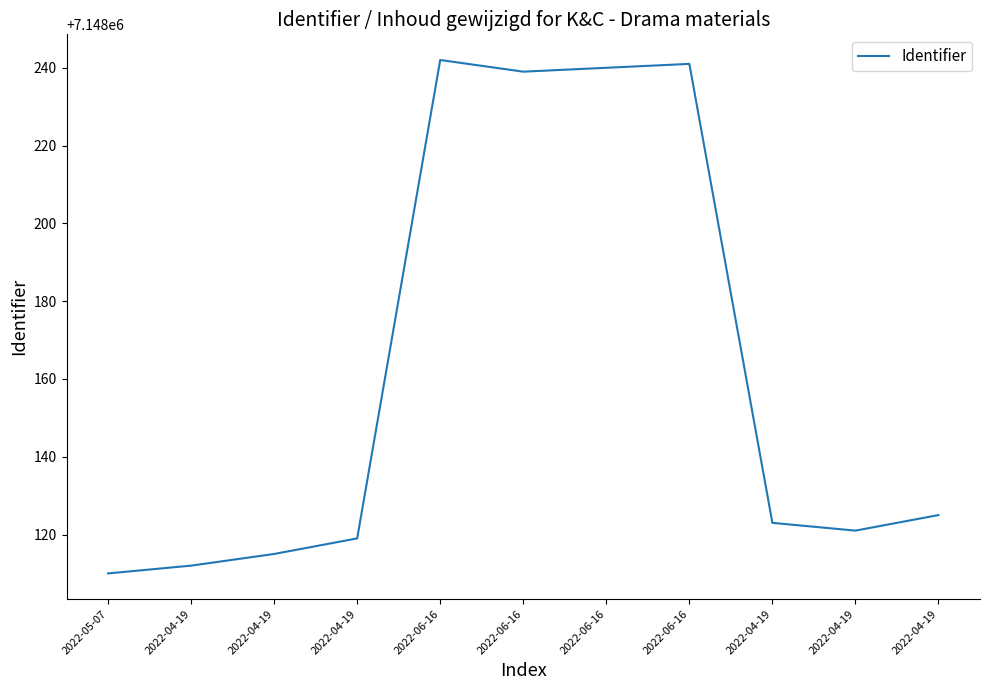

At which label does the data first exceed 7148123?

2022-06-16